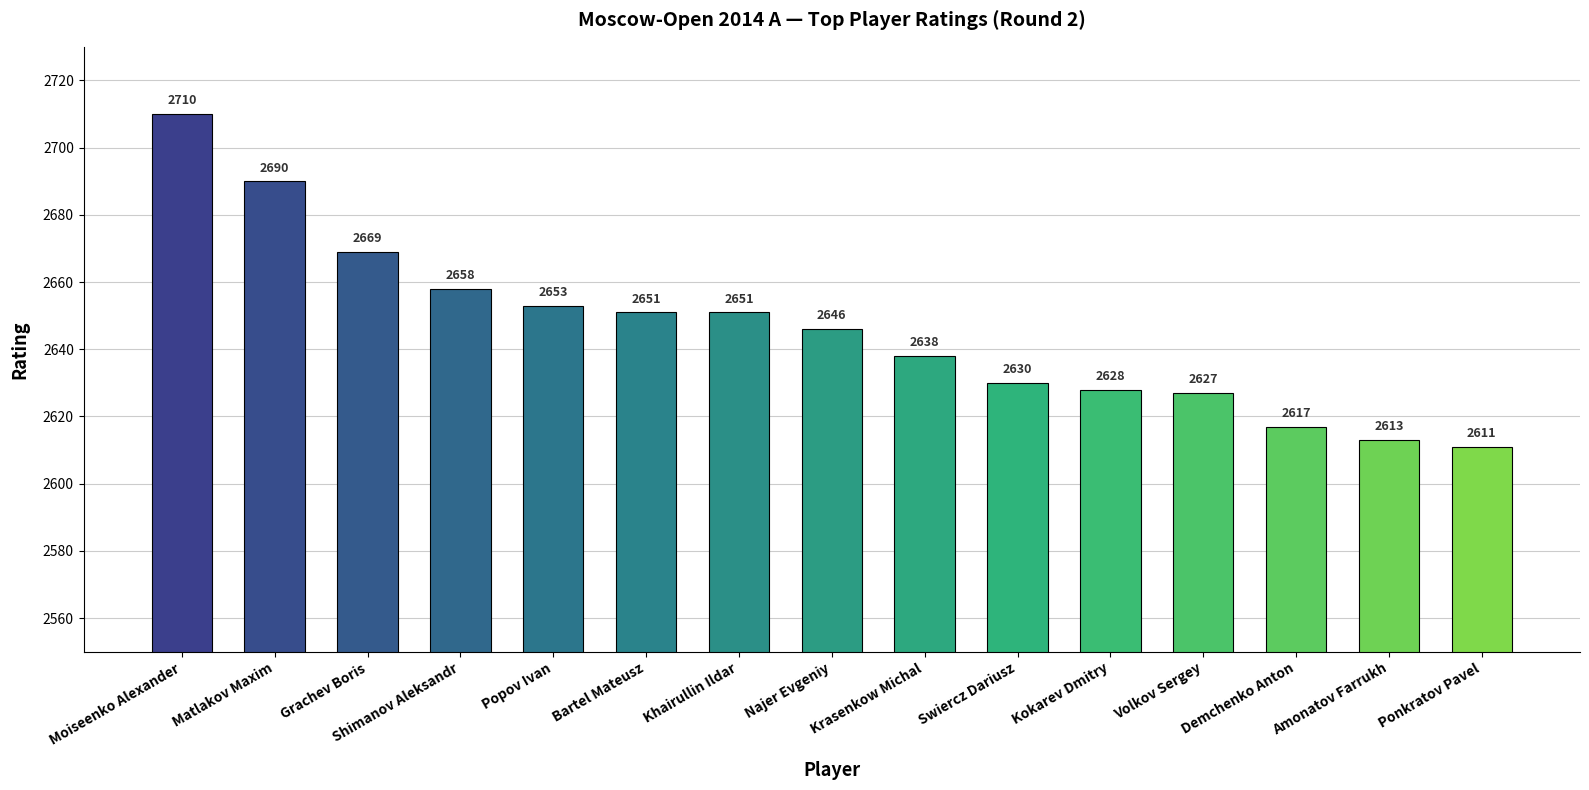

What is the difference between the values at Matlakov Maxim and Bartel Mateusz?

39